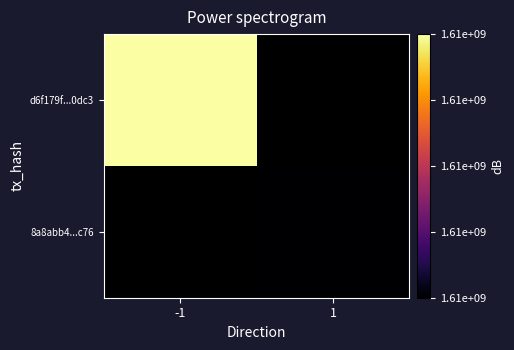

Is it true that d6f179f...0dc3 equals 400539288.3 at -1?

False